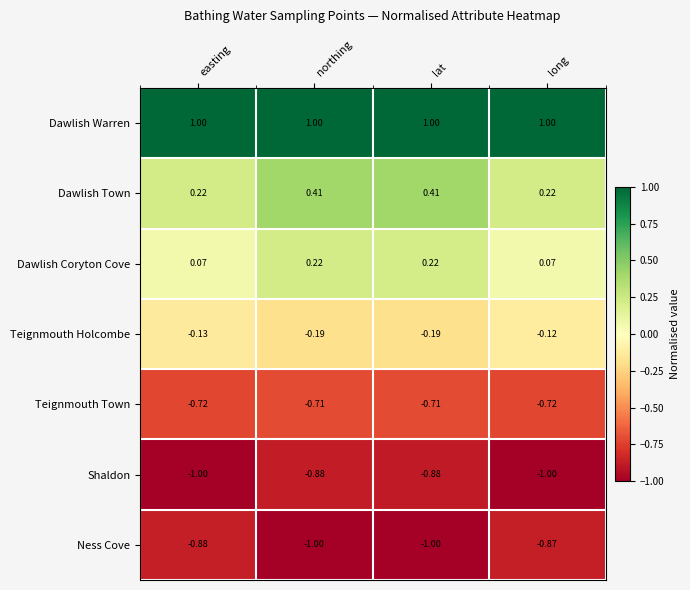

At long, list the series in order from largest to smallest.

Dawlish Warren, Dawlish Town, Dawlish Coryton Cove, Teignmouth Holcombe, Teignmouth Town, Ness Cove, Shaldon